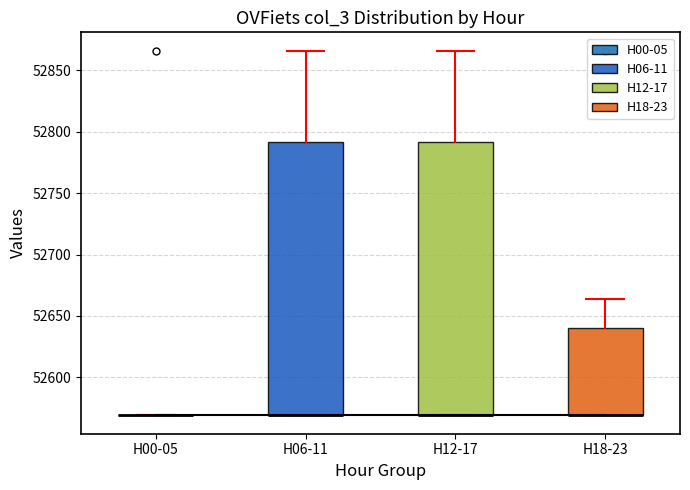

Reading left to right, transcribe this box plot: for each box, give where its median line is, the range the box spans, and where its two whiskers end, as read against the y-axis. The values are not printed on the chart, so give them approximately, as read against the axis.

H00-05: box collapsed to a line at 52570, whiskers 52570 to 52570
H06-11: median 52570 (drawn on the box's lower edge), box 52570 to 52790, whiskers 52570 to 52865
H12-17: median 52570 (drawn on the box's lower edge), box 52570 to 52790, whiskers 52570 to 52865
H18-23: median 52570 (drawn on the box's lower edge), box 52570 to 52640, whiskers 52570 to 52665